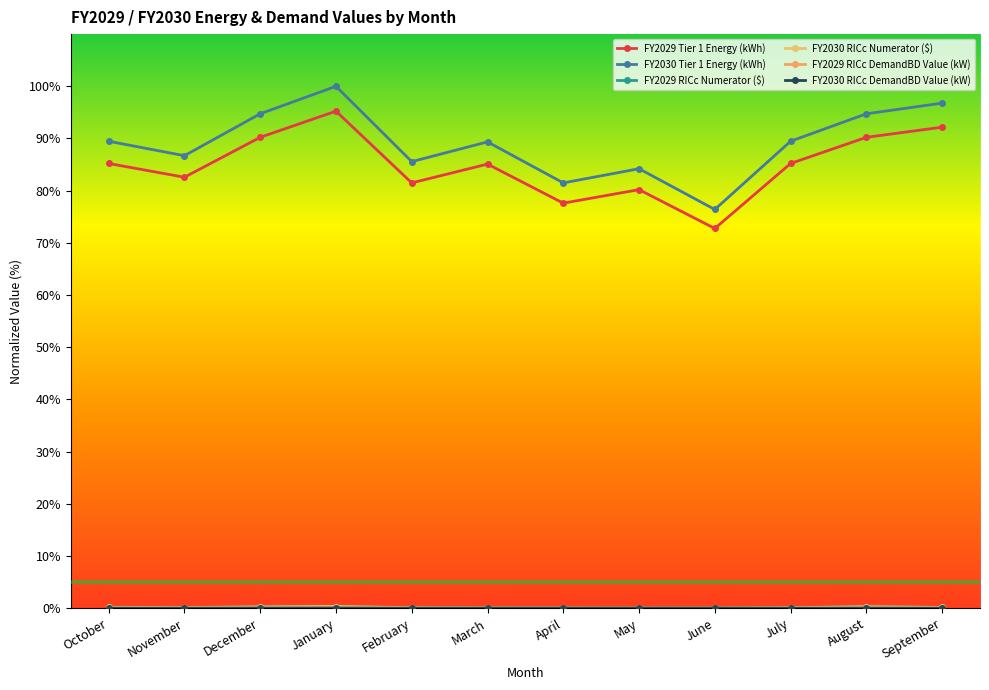

The value of FY2030 Tier 1 Energy (kWh) at April is 81.5. True or false?

True